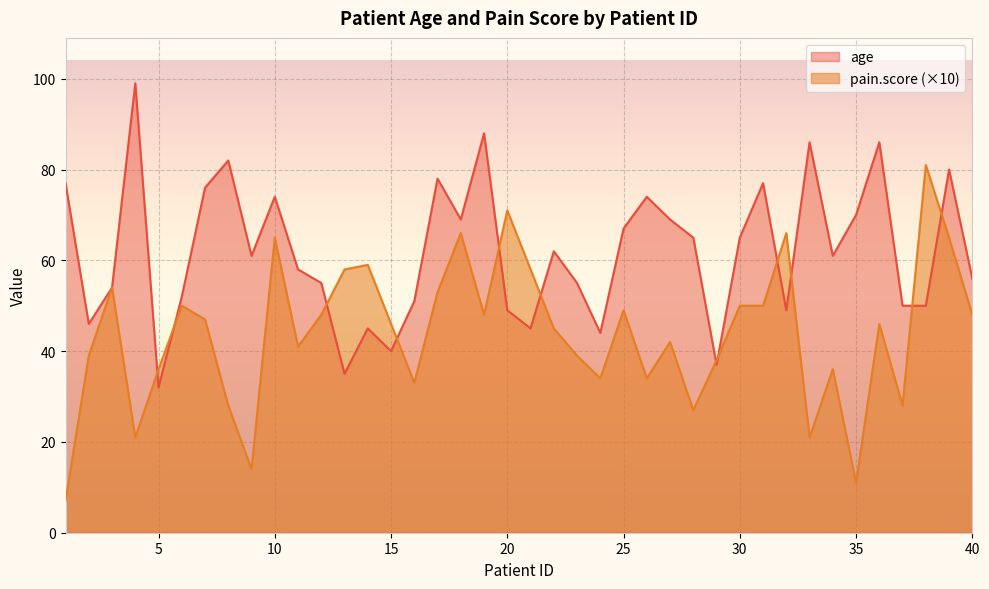

What is the difference between the pain.score values at 21 and 15?

12